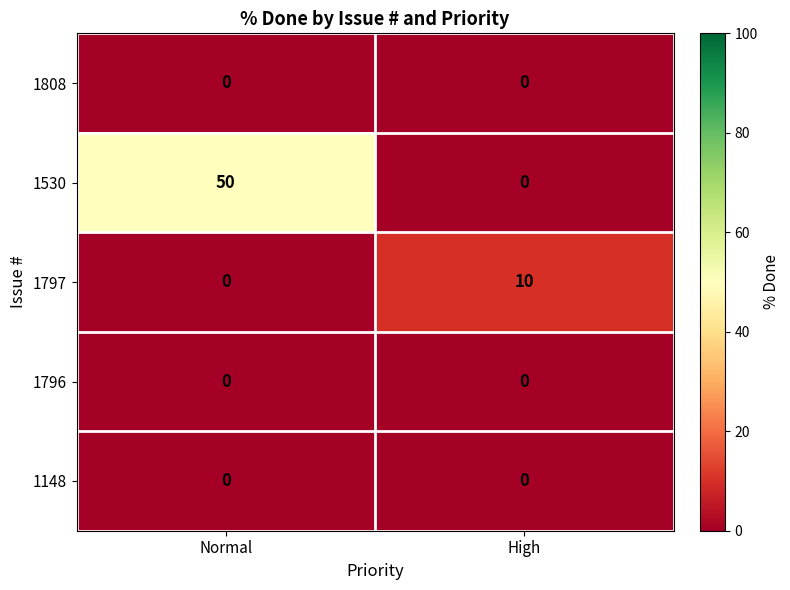

Which series has the largest range (max minus min)?

1530